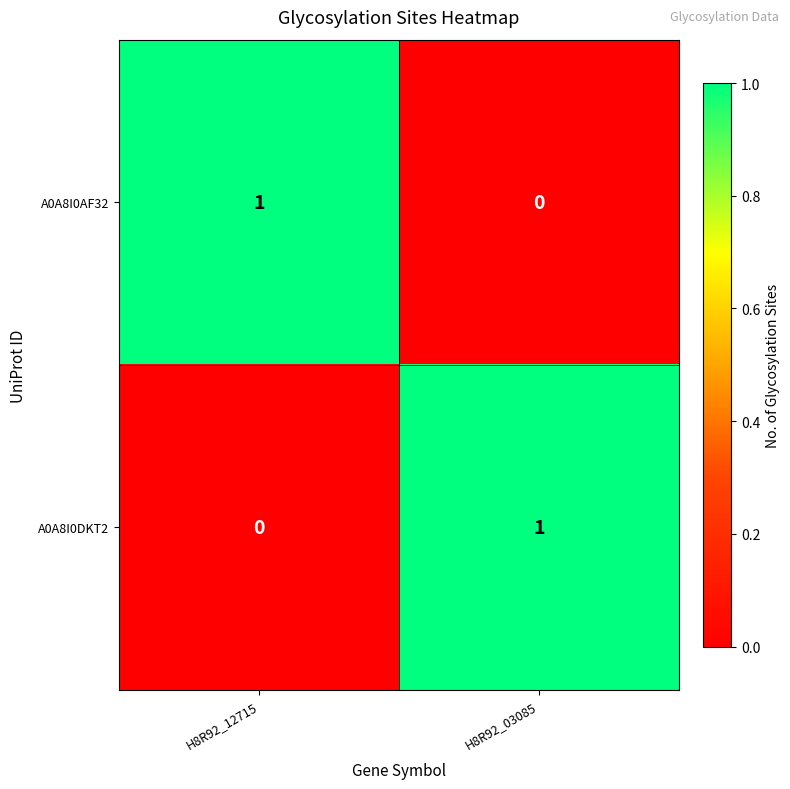

Which category has the highest value in the A0A8I0DKT2 series?

H8R92_03085